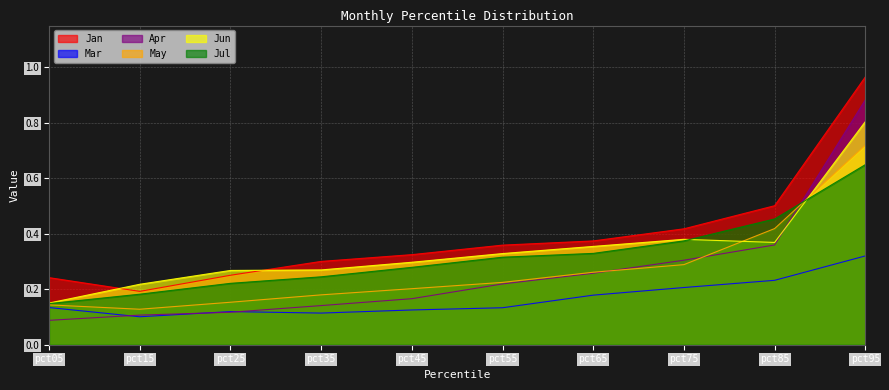

Which label corresponds to the largest value in the chart?

pct95